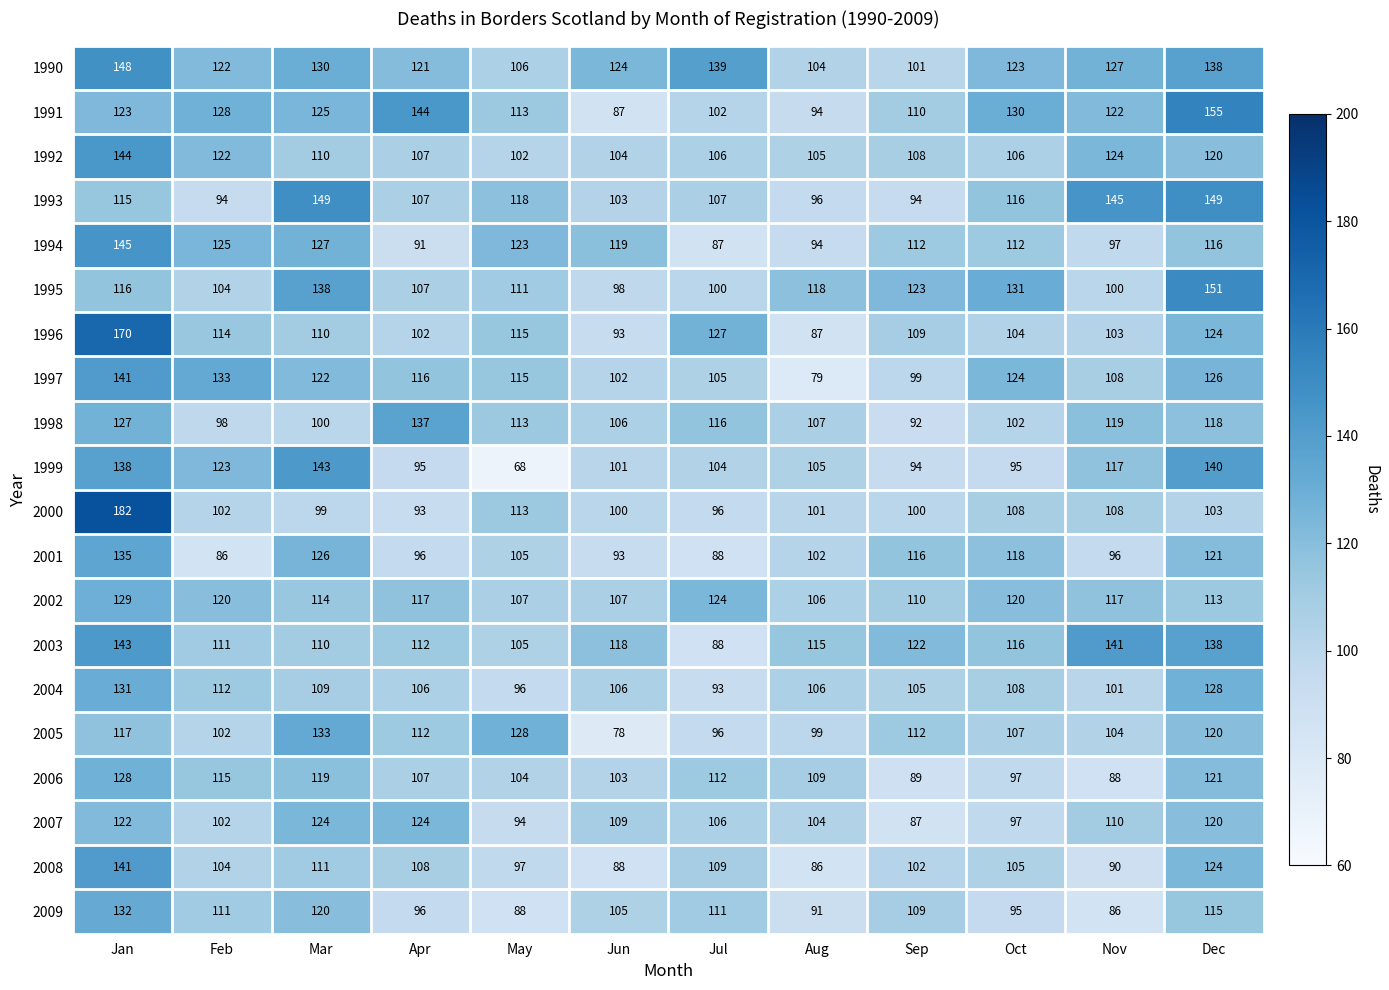

What is the difference between the 1999 values at Jun and Mar?

42